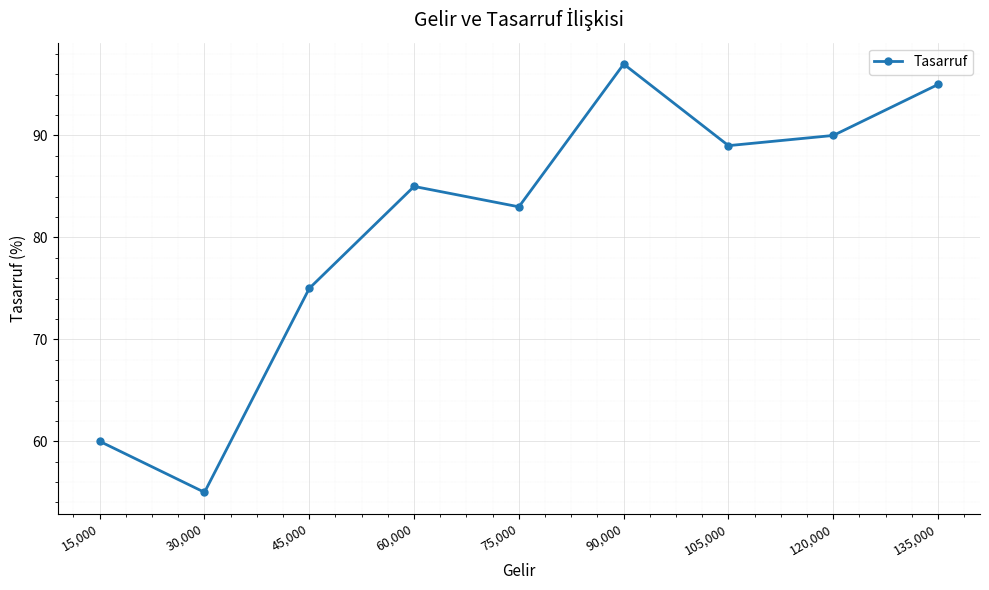

List the labels in order of value, largest first.

90,000, 135,000, 120,000, 105,000, 60,000, 75,000, 45,000, 15,000, 30,000